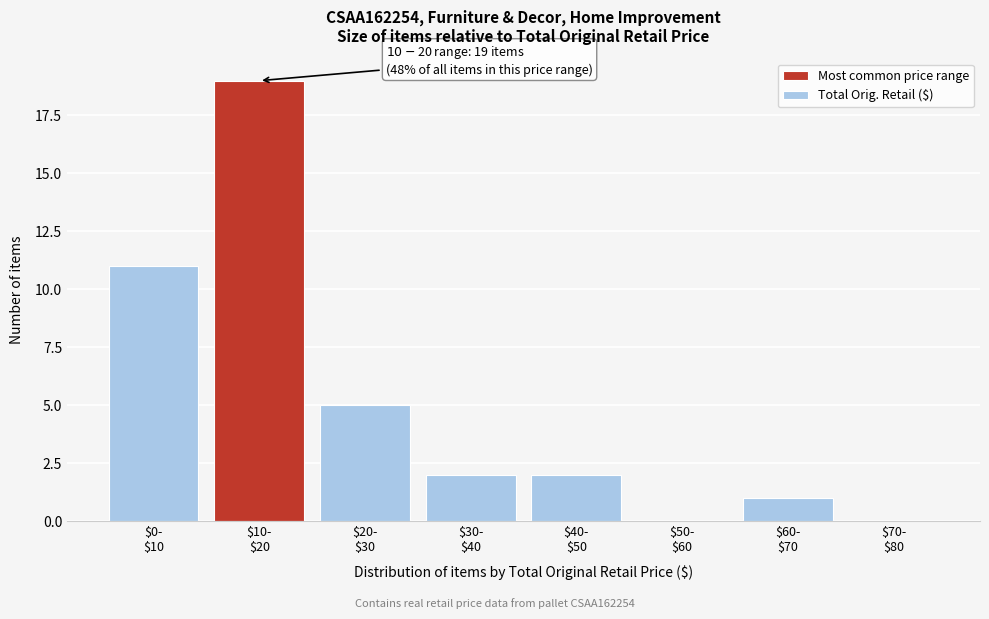

Count the number of data series in this chart.

1